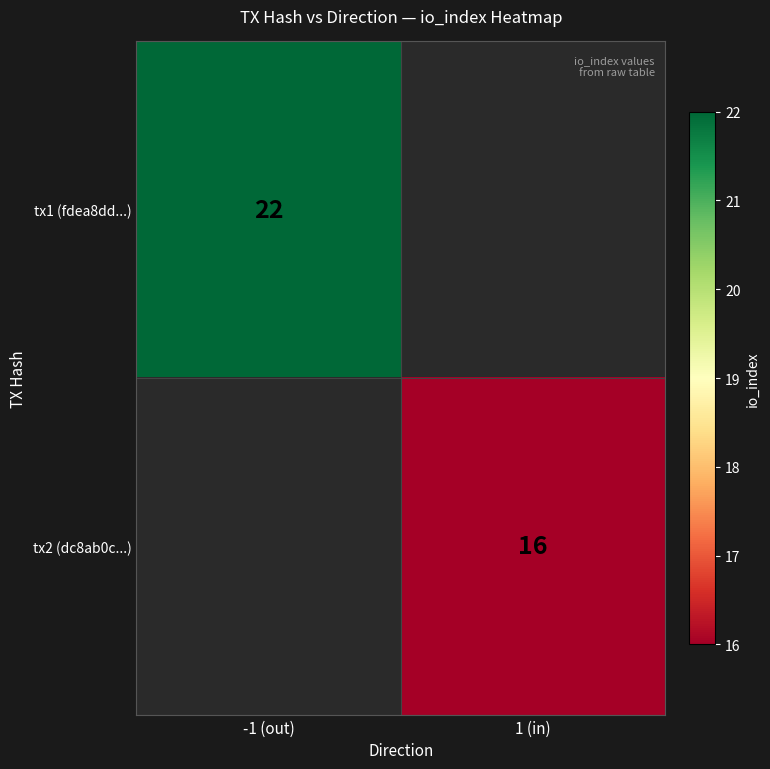

How many series are shown in this chart?

2